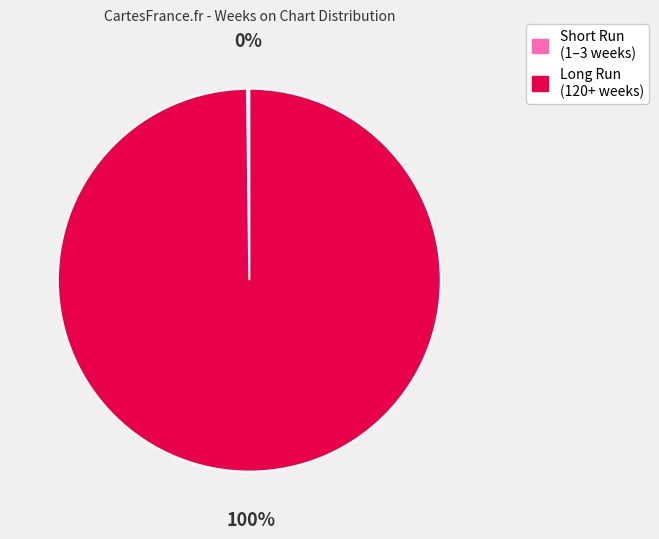

Is there a majority slice in this chart?

Yes